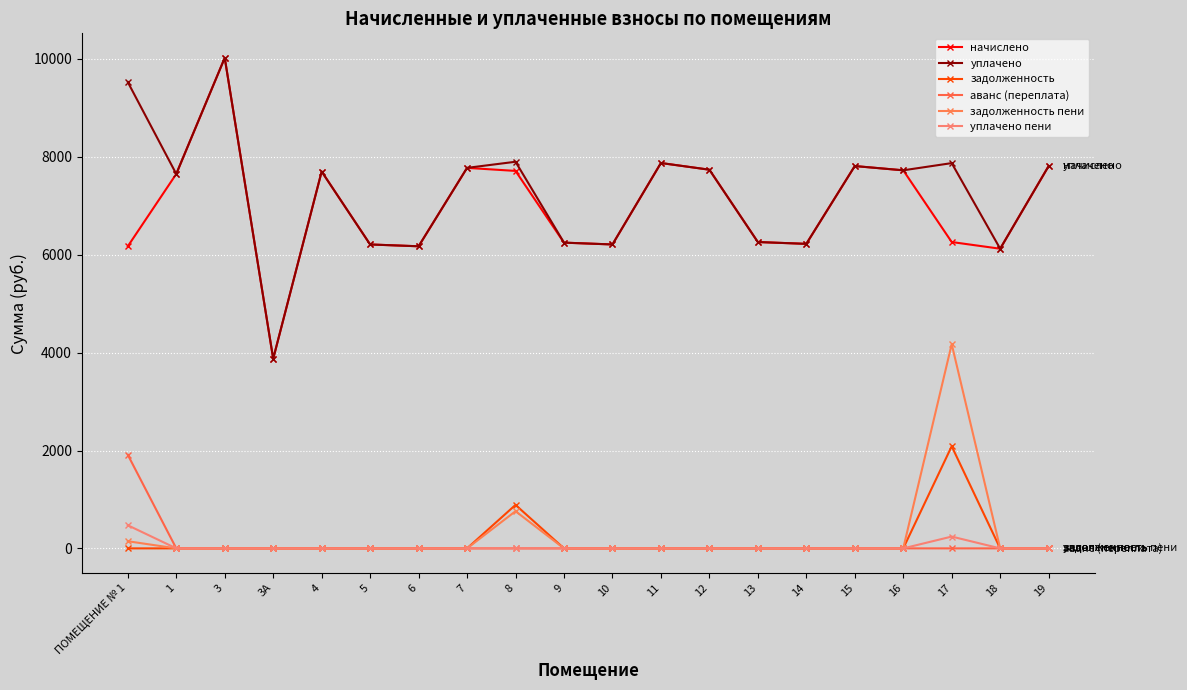

True or false: начислено and задолженность пени intersect in this chart.

False